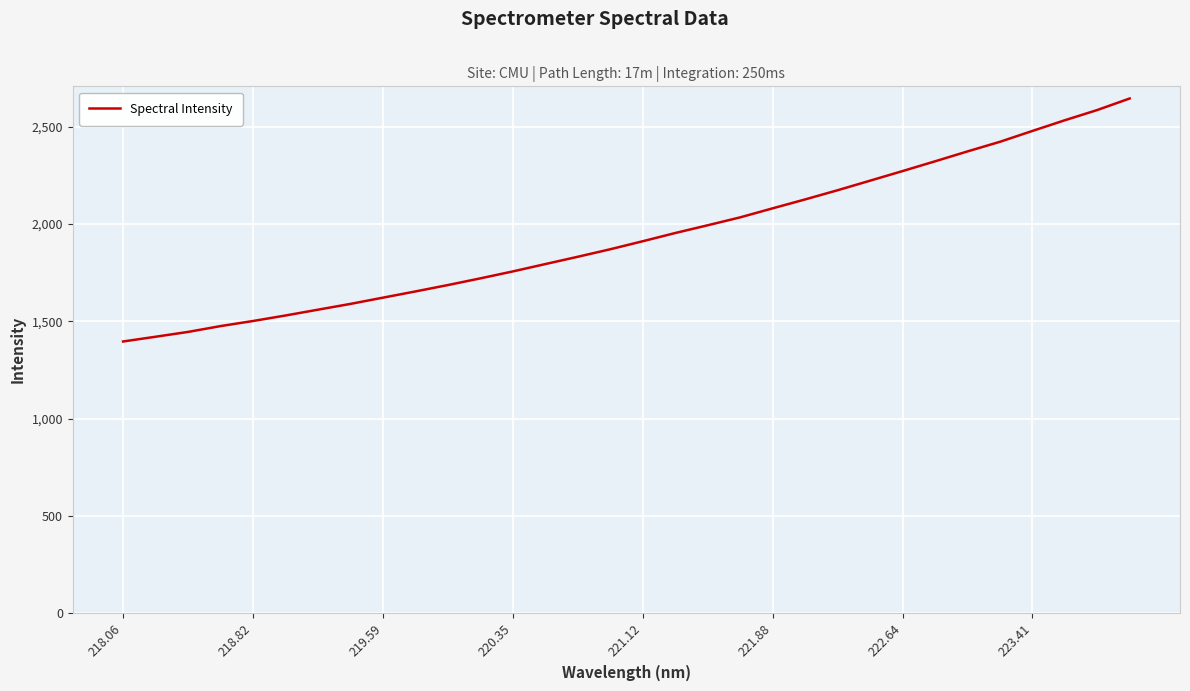

How many values exceed 1911?

16